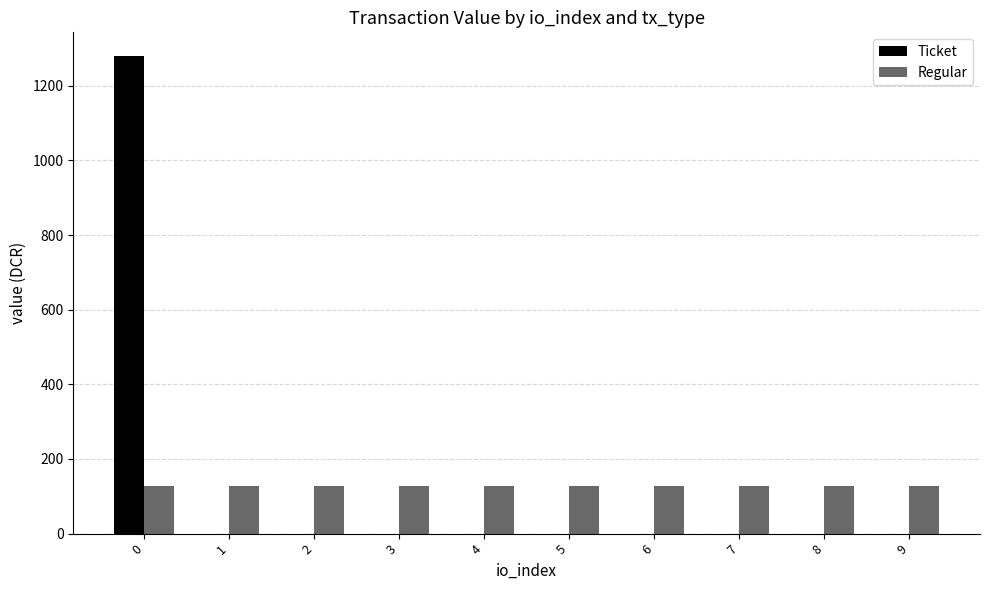

What is the total value across all series at 1?

127.9